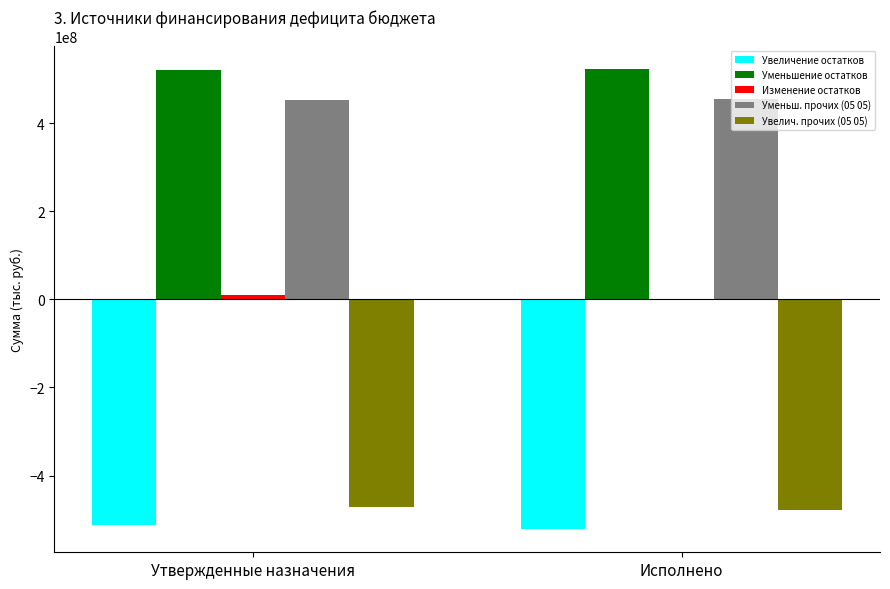

How many data points in Уменьш. прочих (05 05) are above 455232500?

1